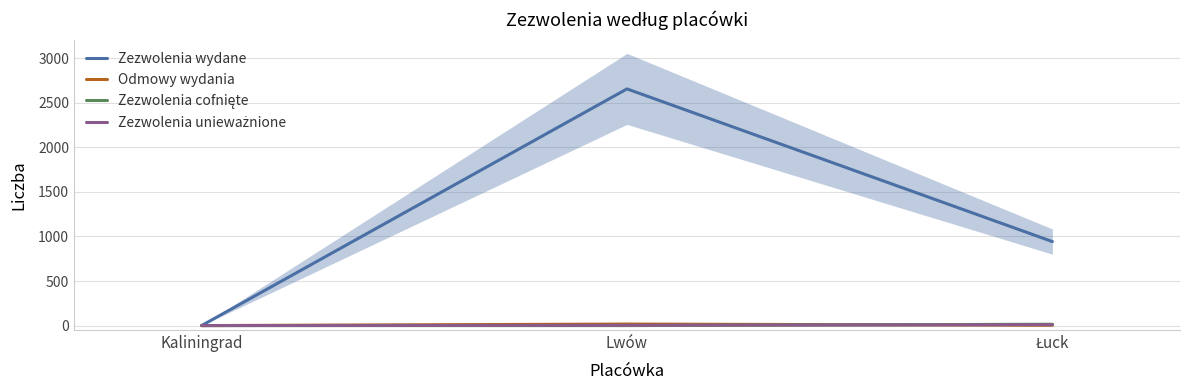

What is the difference between the maximum and minimum values in the Zezwolenia wydane series?

2657